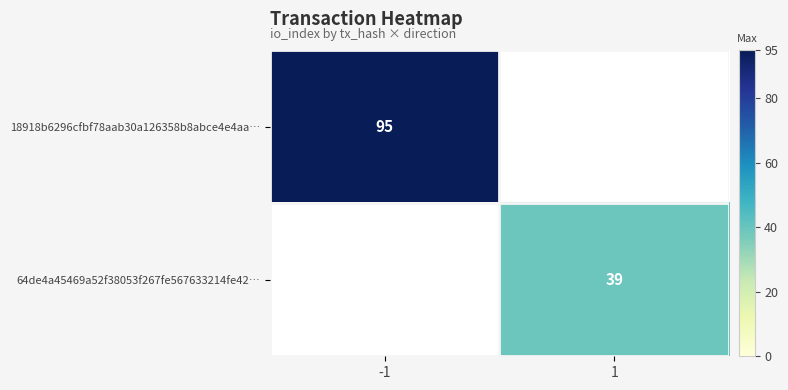

True or false: 18918b6296cfbf78aab30a126358b8abce4e4aa… has a value of 95 at -1.

True